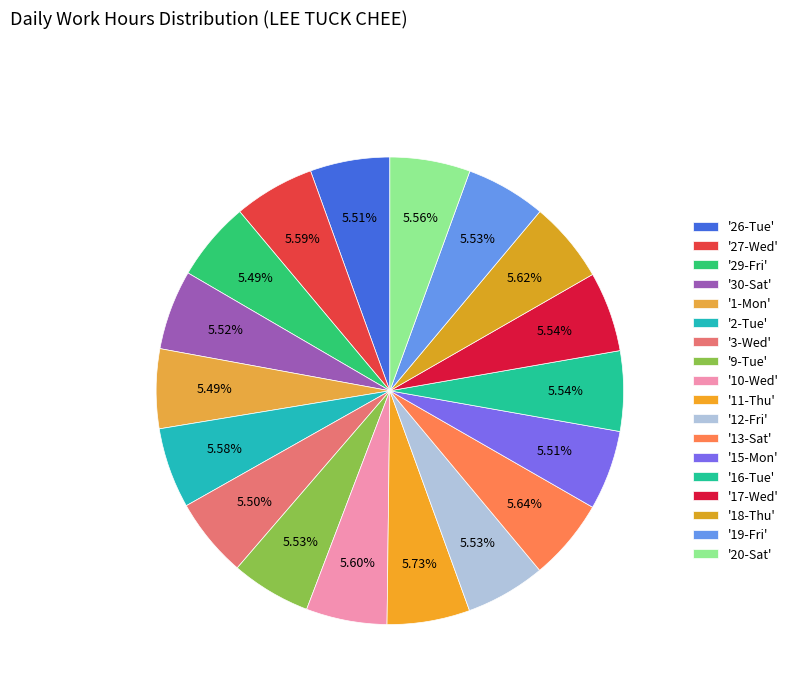

Count the number of slices in the pie.

18